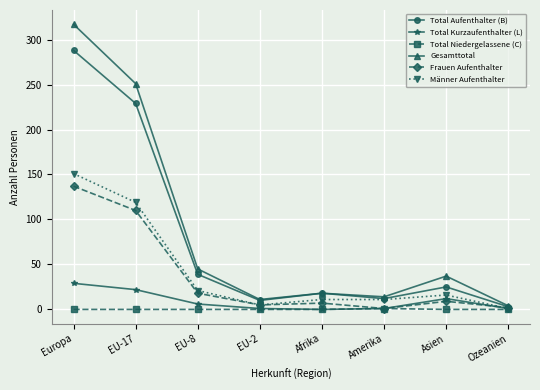

True or false: Gesamttotal and Total Niedergelassene (C) intersect in this chart.

False